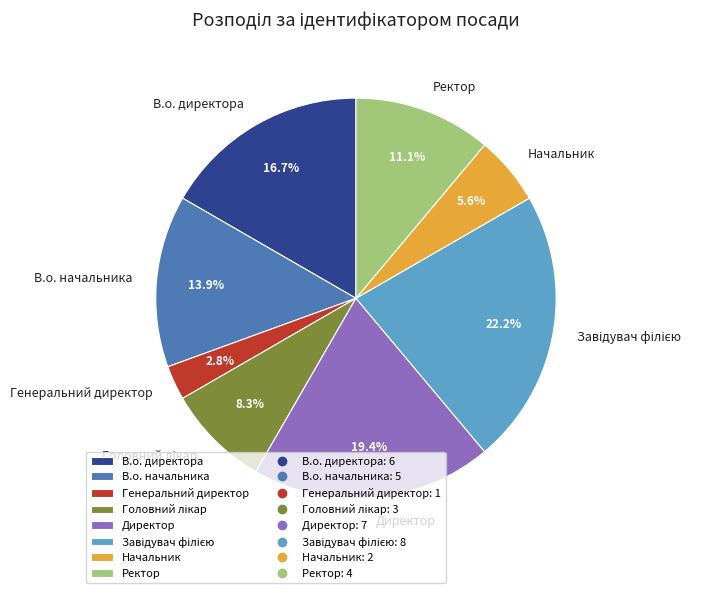

How many slices are in this pie chart?

8